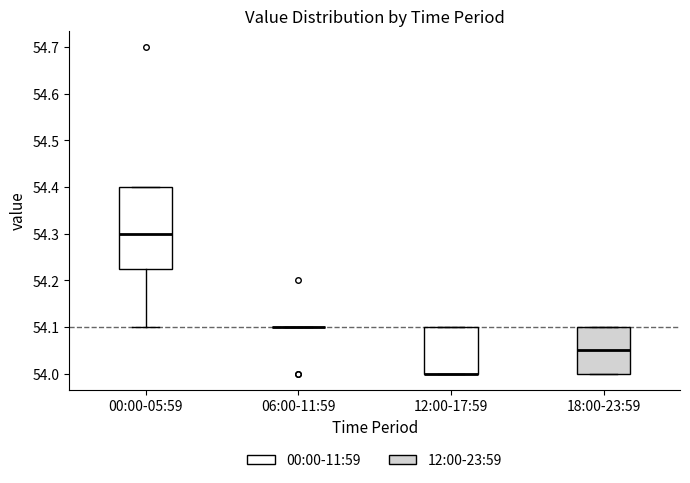

Which box is the tallest, from its lower edge to its upper edge?

00:00-05:59